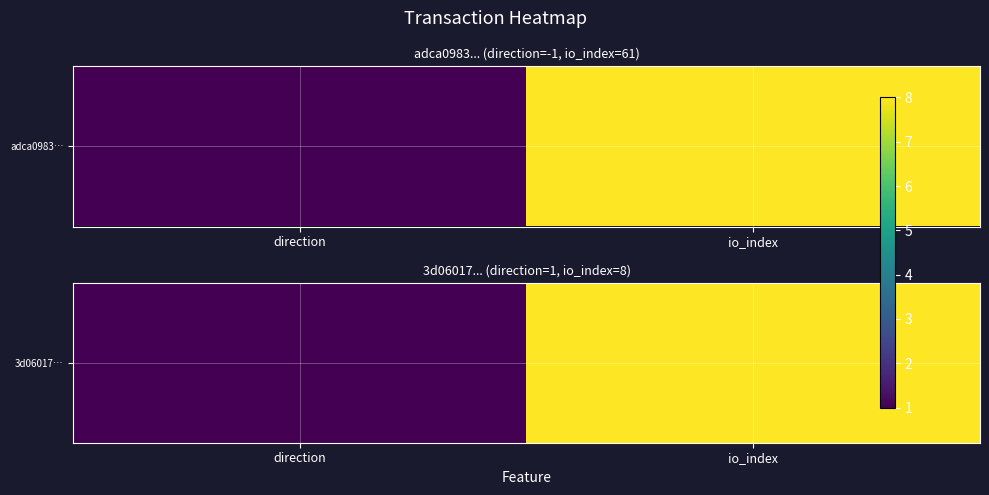

What is the minimum value shown in the chart?

1